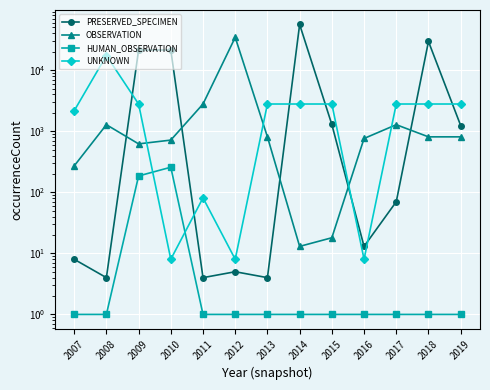

What is the lowest value of the HUMAN_OBSERVATION series?

1